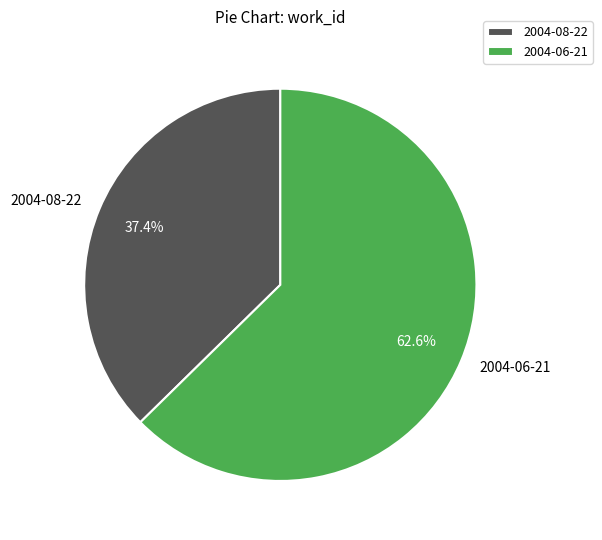

How much of the chart is everything except 2004-08-22?

62.6%